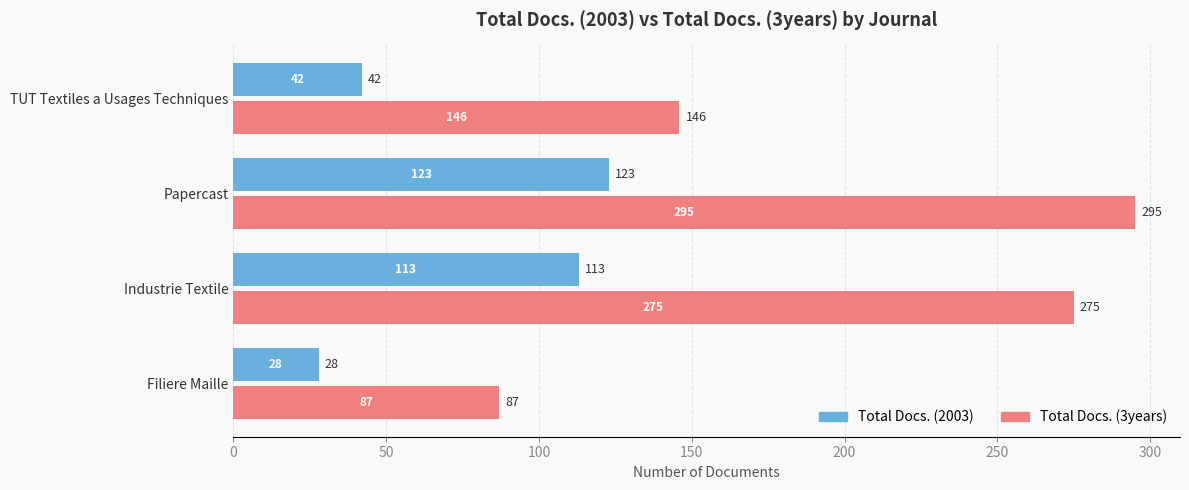

Which series has the largest total across all categories?

Total Docs. (3years)